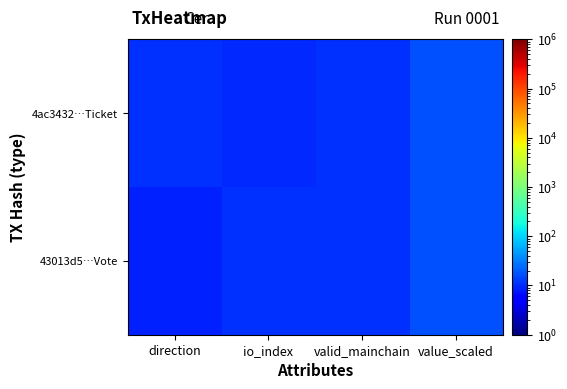

At io_index, list the series in order from largest to smallest.

43013d5…Vote, 4ac3432…Ticket